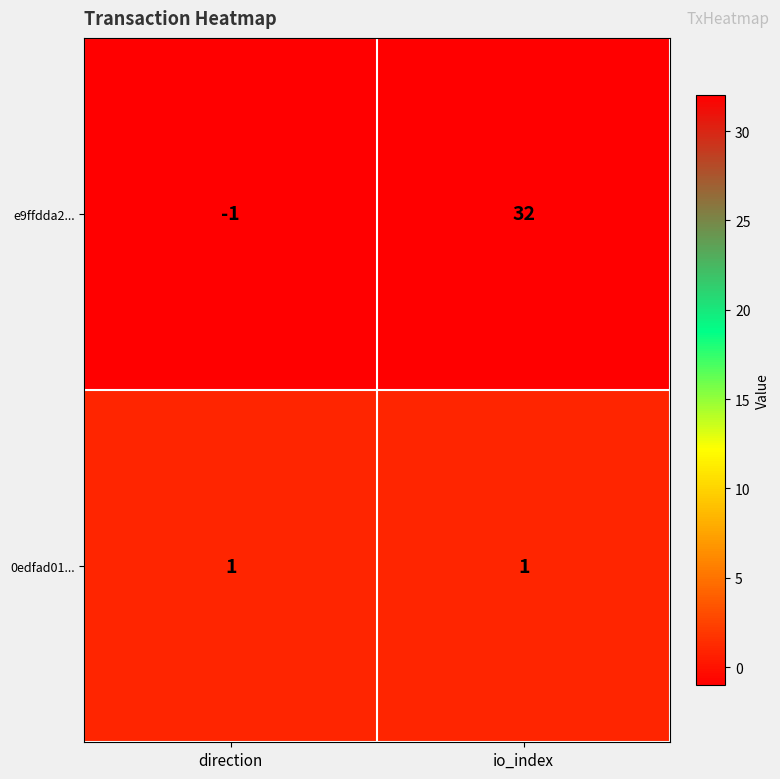

Rank the series by their maximum value, from highest to lowest.

e9ffdda2..., 0edfad01...